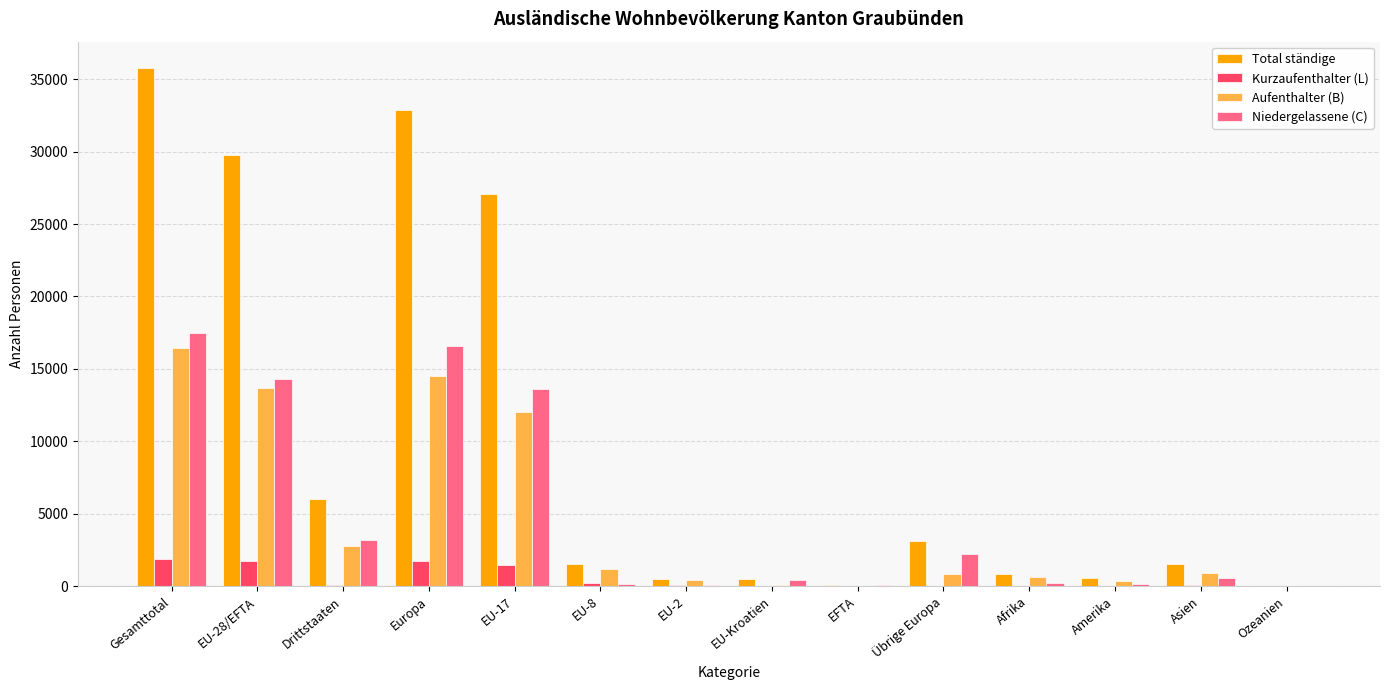

Is the value of Kurzaufenthalter (L) at Amerika greater than the value of Total ständige at Asien?

No